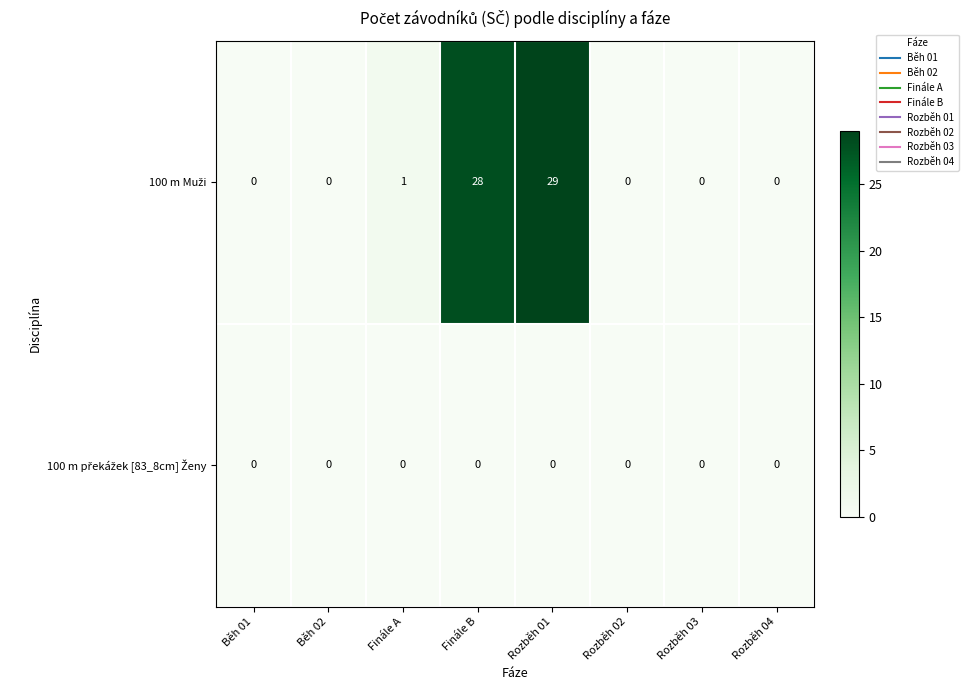

What is the greatest value displayed?

29